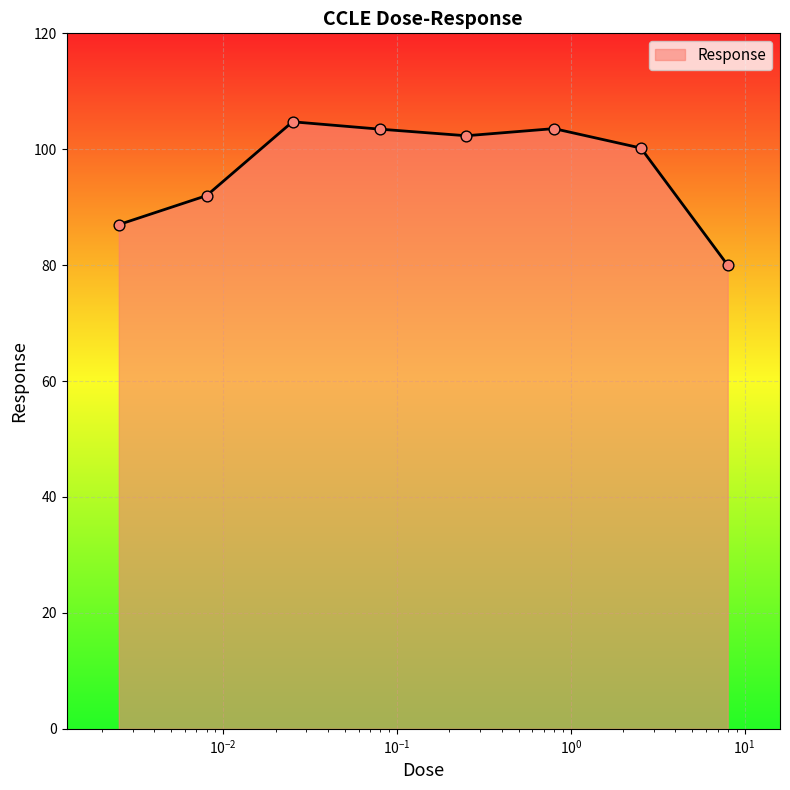

What is the minimum value shown in the chart?

80.0